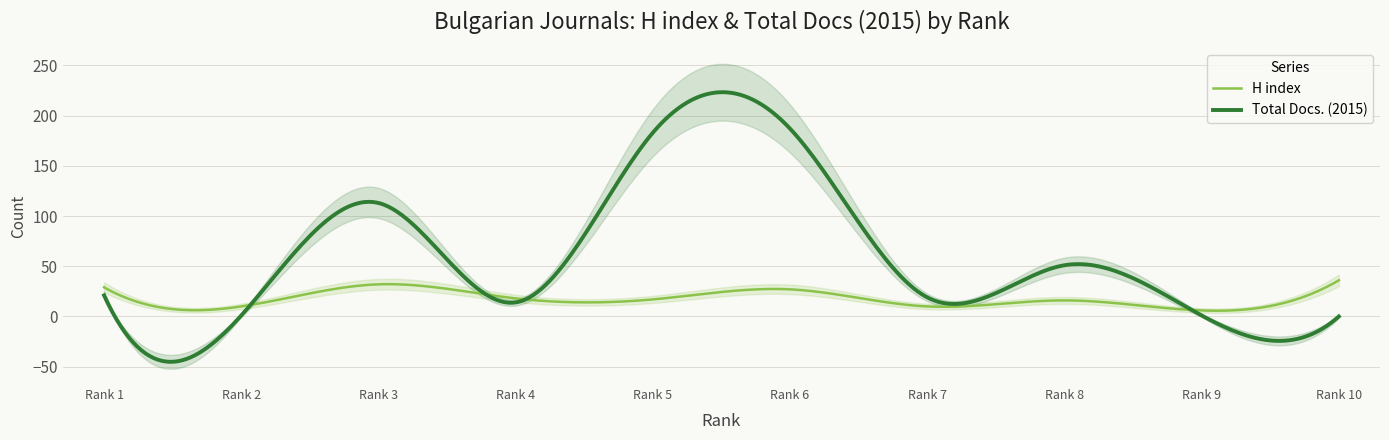

How many lines are shown in the chart?

2